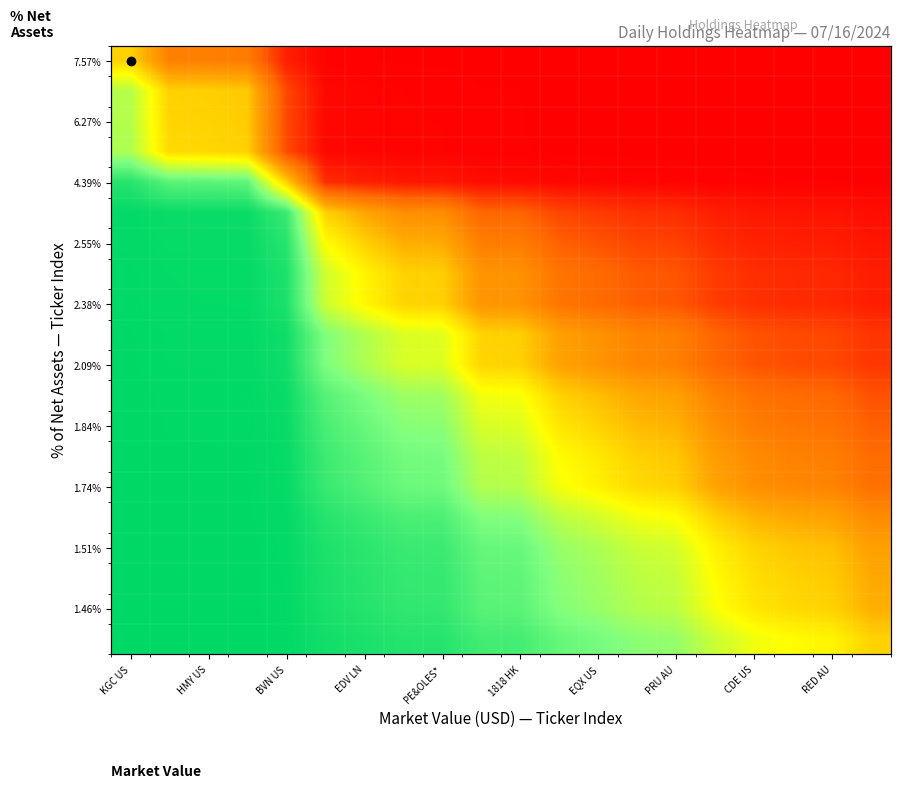

At how many categories does at least one series exceed 0?

20